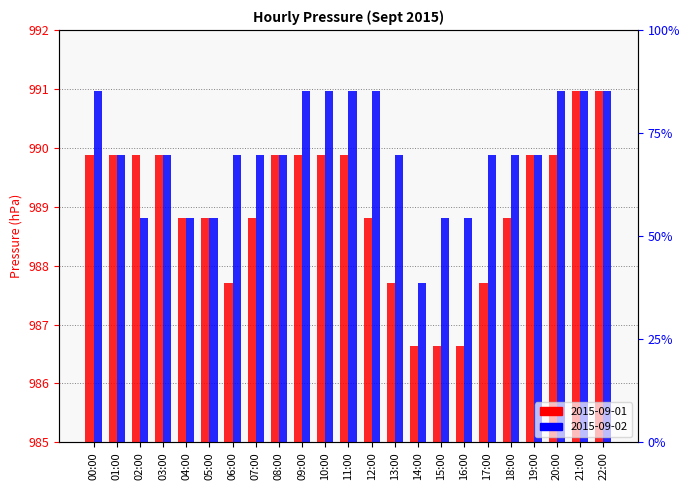

What are all the series names shown in the legend?

2015-09-01, 2015-09-02